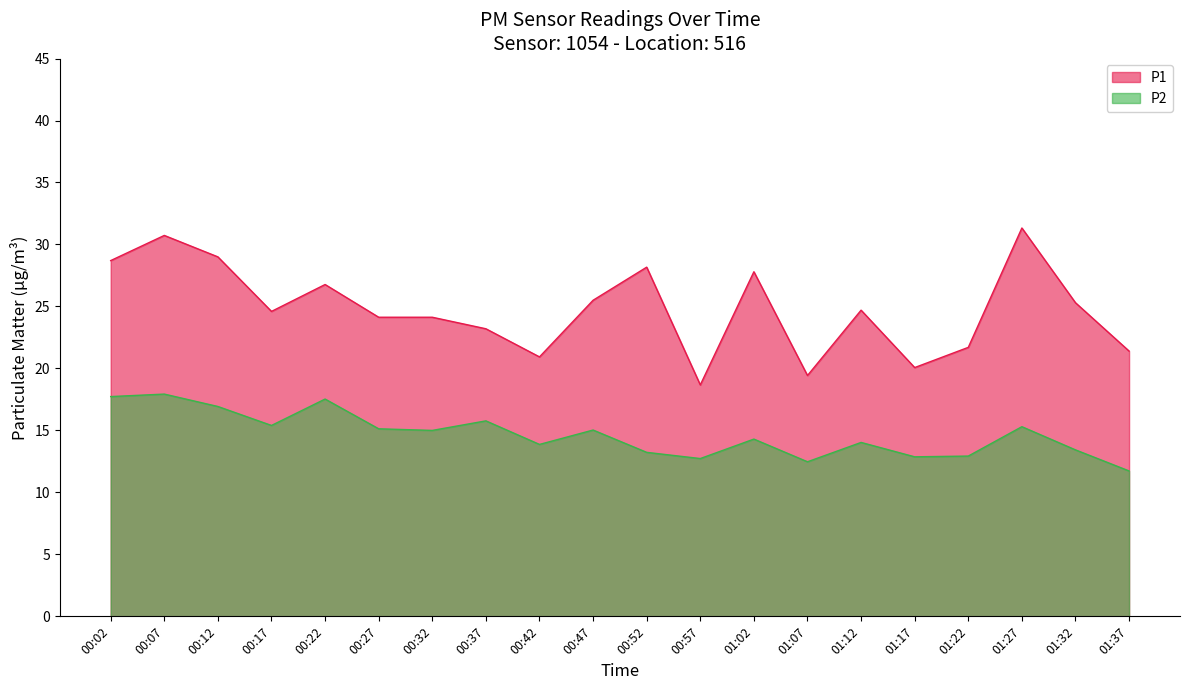

The P1 series shows 33.0 at 01:17. True or false?

False